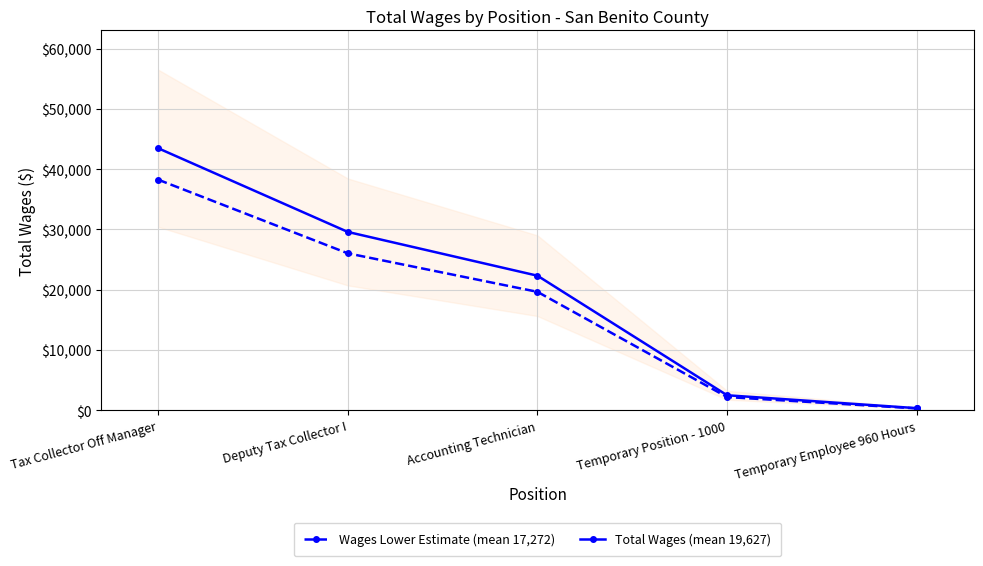

What is the label of the 3rd point from the left?

Accounting Technician